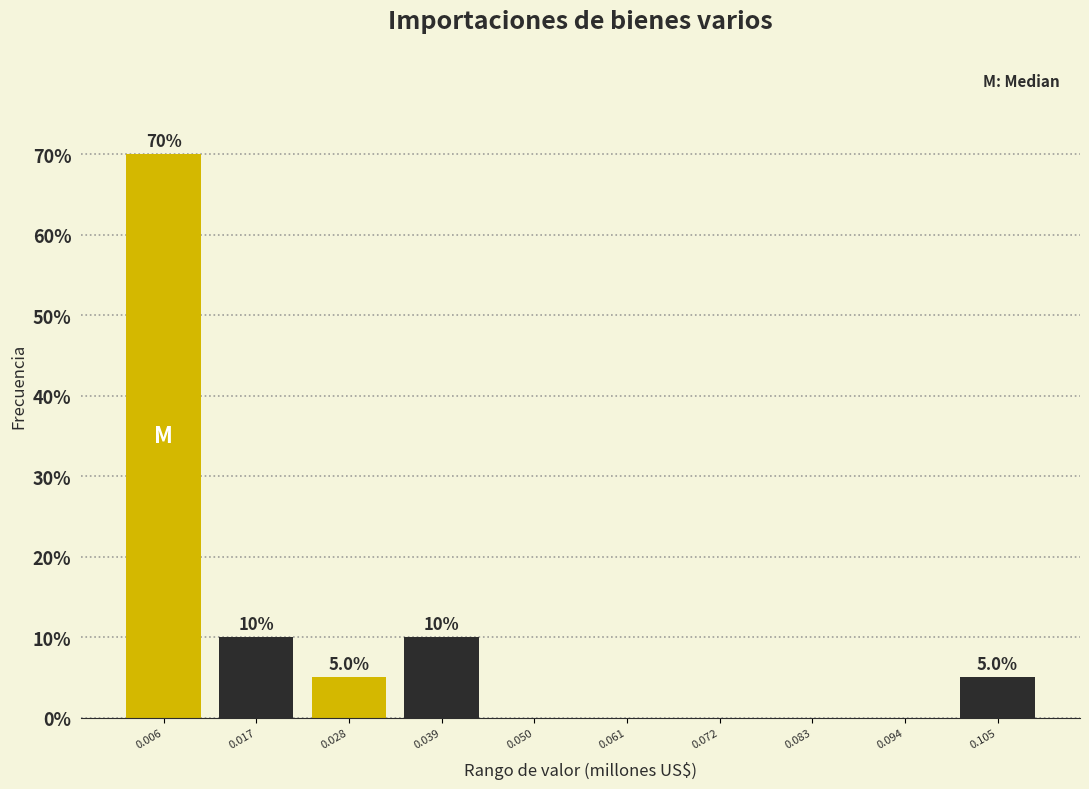

Which range on the x-axis has the tallest bar?

0.000 to 0.012